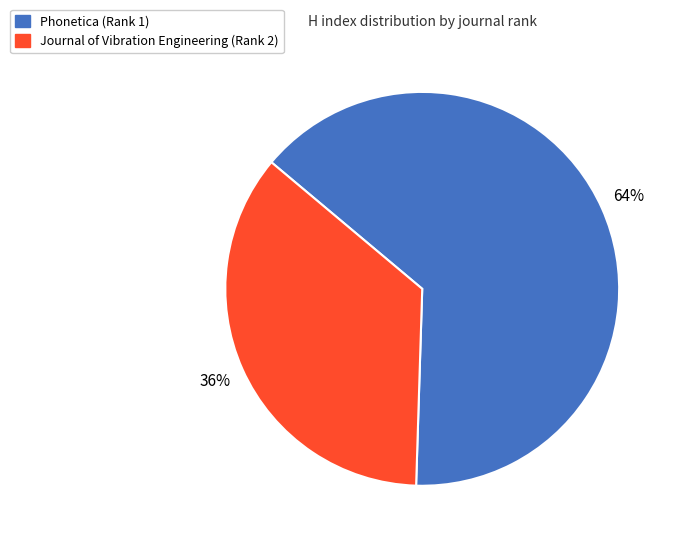

Approximately how many times larger is the value at Journal of Vibration Engineering (Rank 2) compared to Phonetica (Rank 1)?

0.6